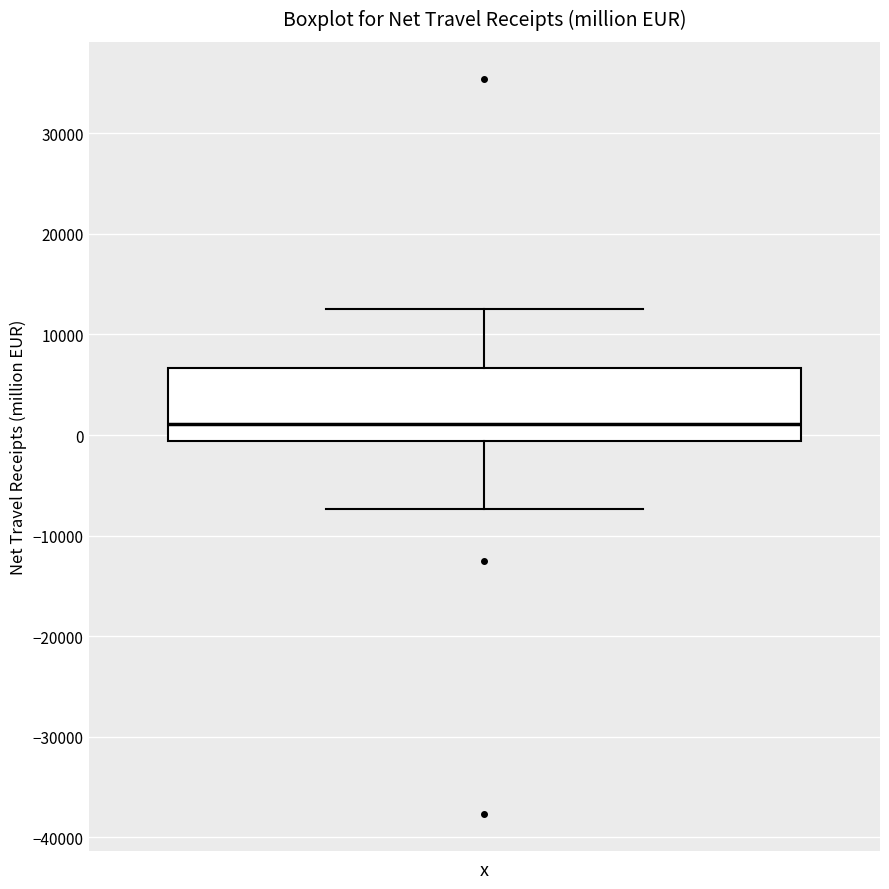

Where does the lower whisker of the box end on the y-axis? The values are not printed on the chart, so give them approximately, as read against the axis.

-7000